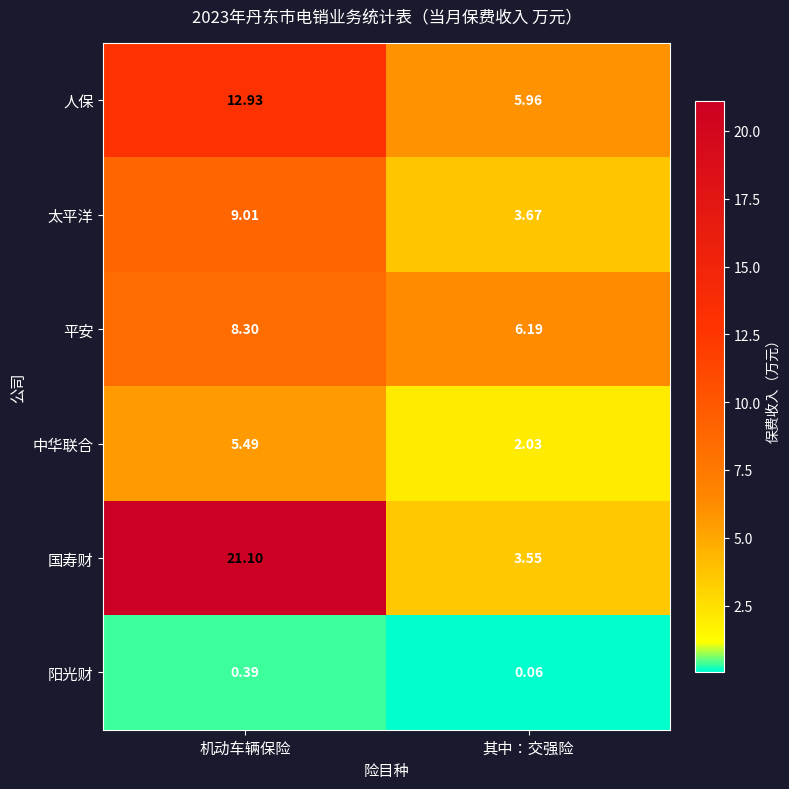

Which label corresponds to the largest value in the chart?

机动车辆保险